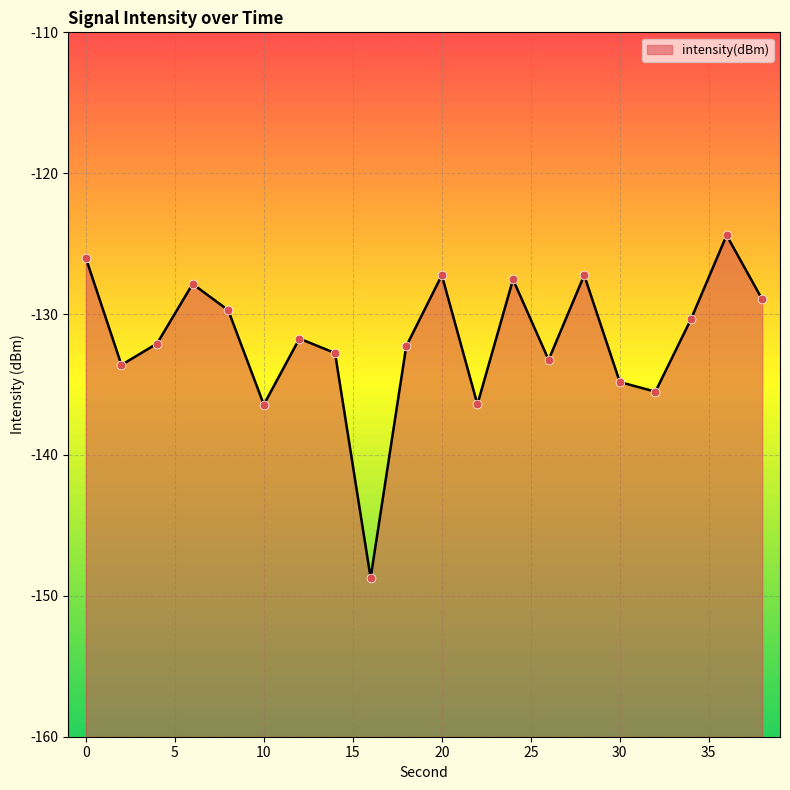

What is the change in value from 0 to 30?

-8.8